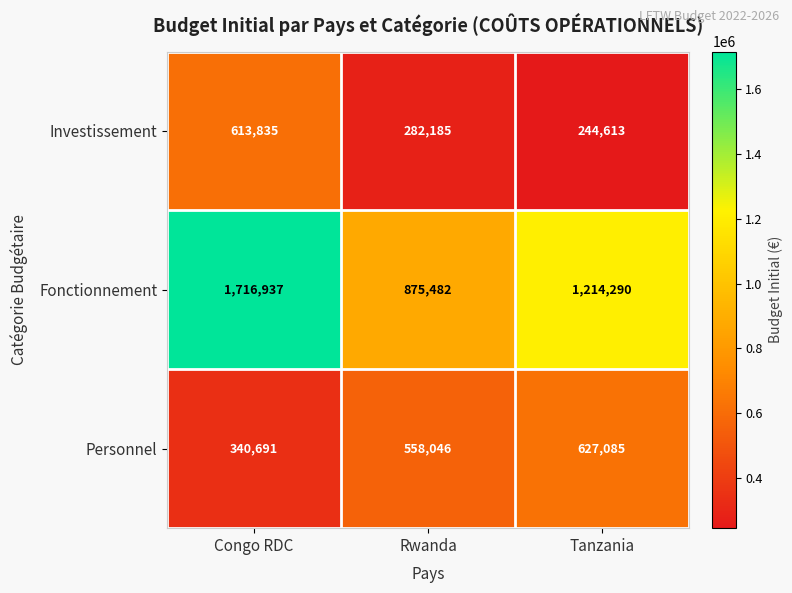

List the series in order of their peak value, lowest first.

Investissement, Personnel, Fonctionnement